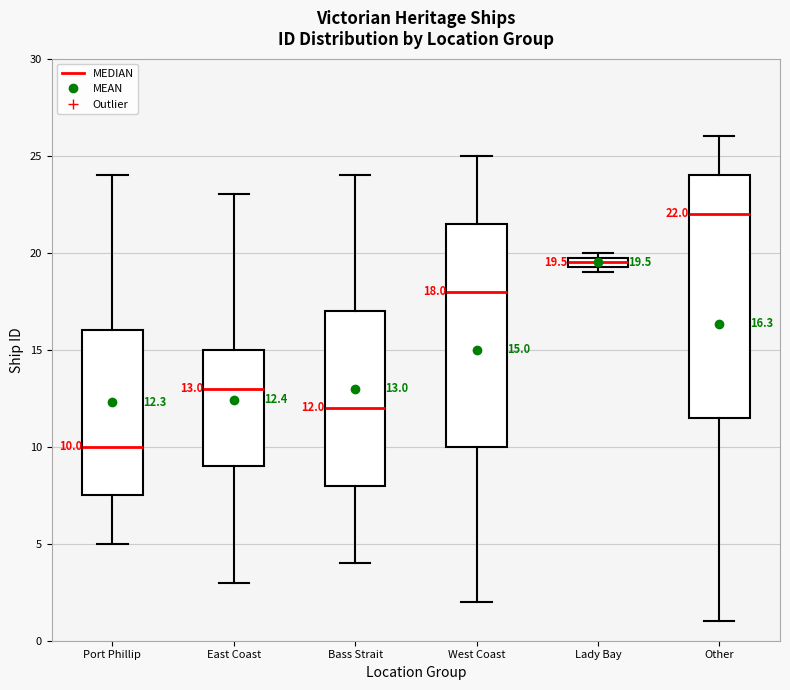

Which box is the tallest, from its lower edge to its upper edge?

Other